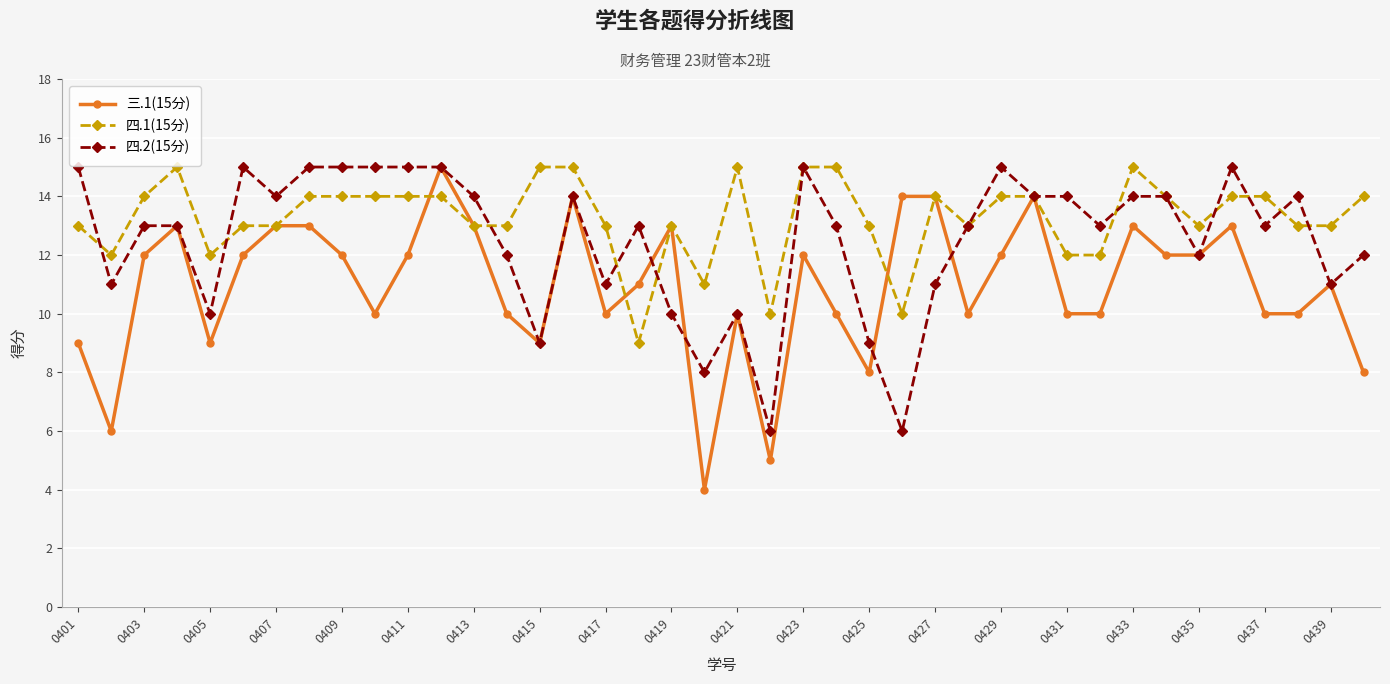

Which series has the largest total across all categories?

四.1(15分)